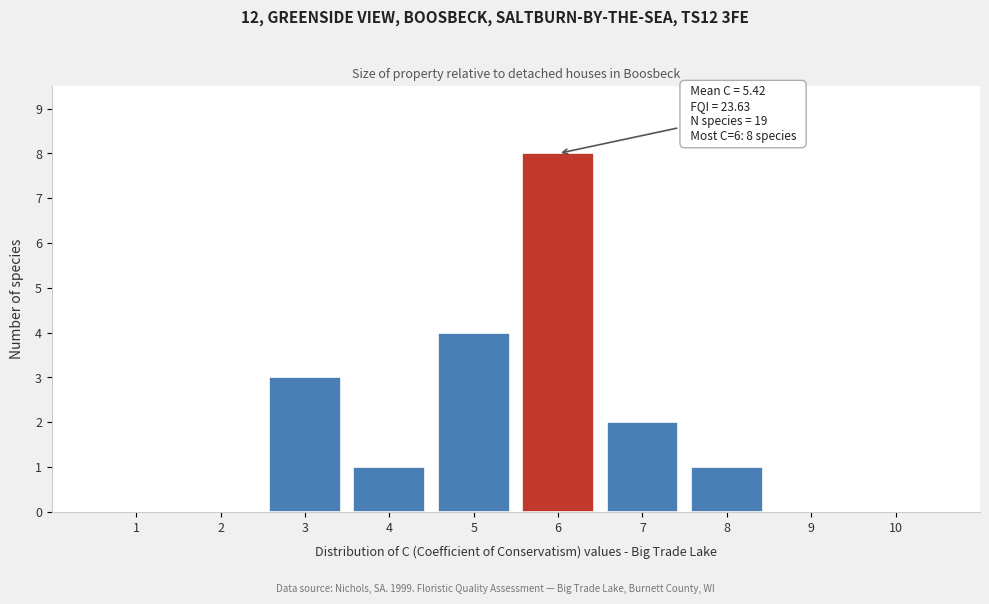

Reading right to left, transcribe all the data shown in this chart.

10=0	9=0	8=1	7=2	6=8	5=4	4=1	3=3	2=0	1=0